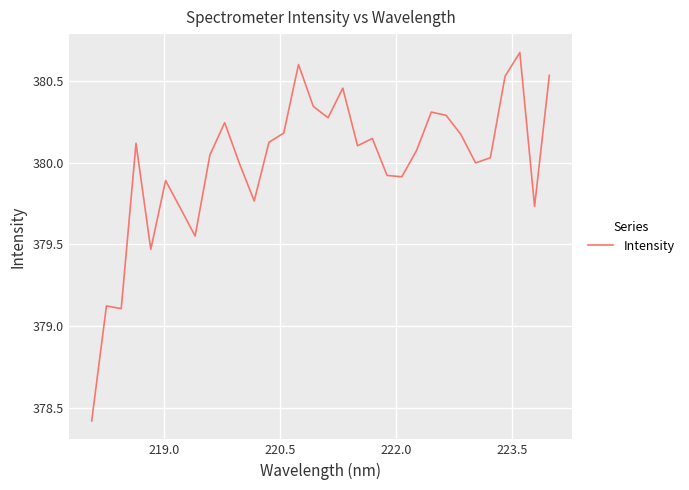

What is the difference between the maximum and minimum values?

2.3